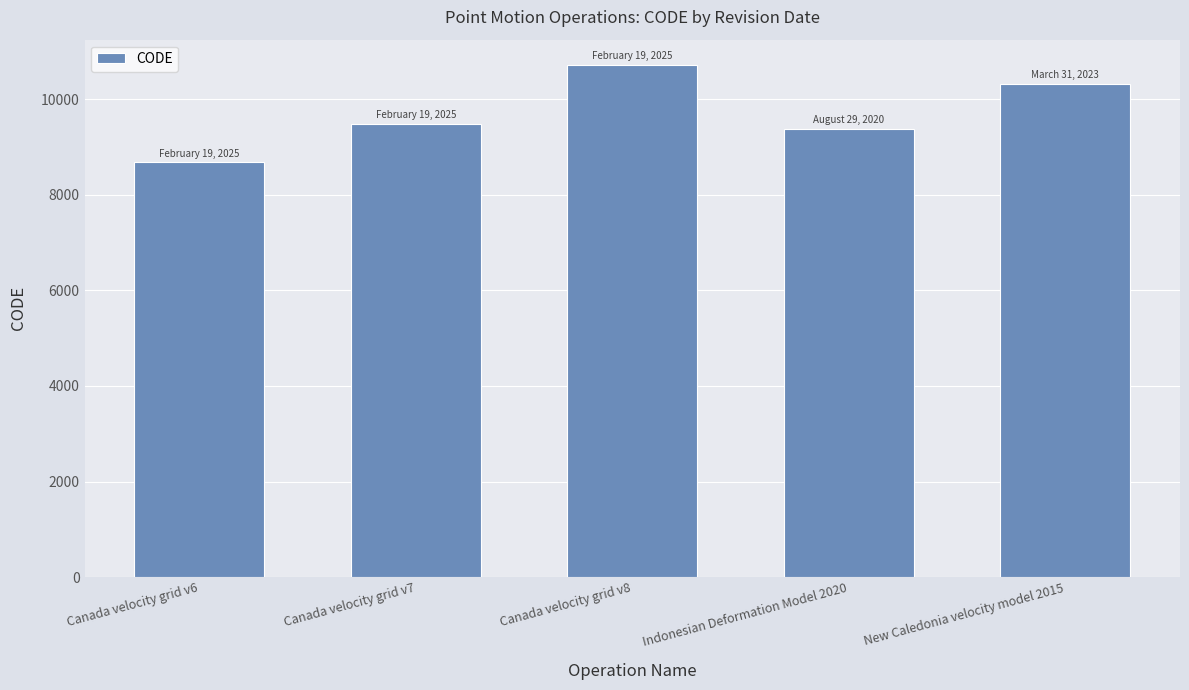

Does the chart contain stacked bars?

No